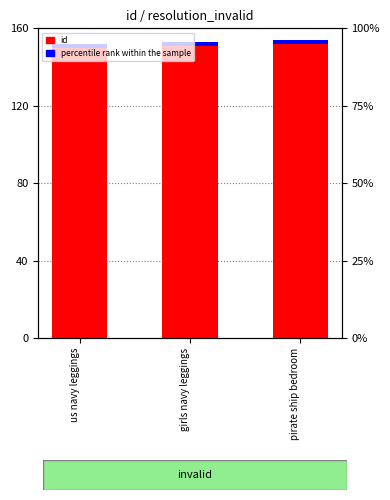

Reading left to right, transcribe all the data shown in this chart.

id: 150	151	152
percentile rank within the sample: 2	2	2